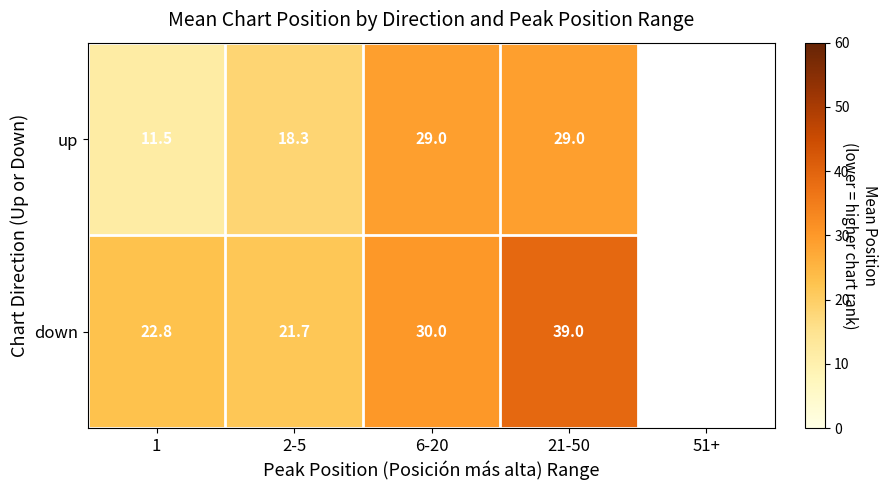

What is the total value across all series at 1?

34.3